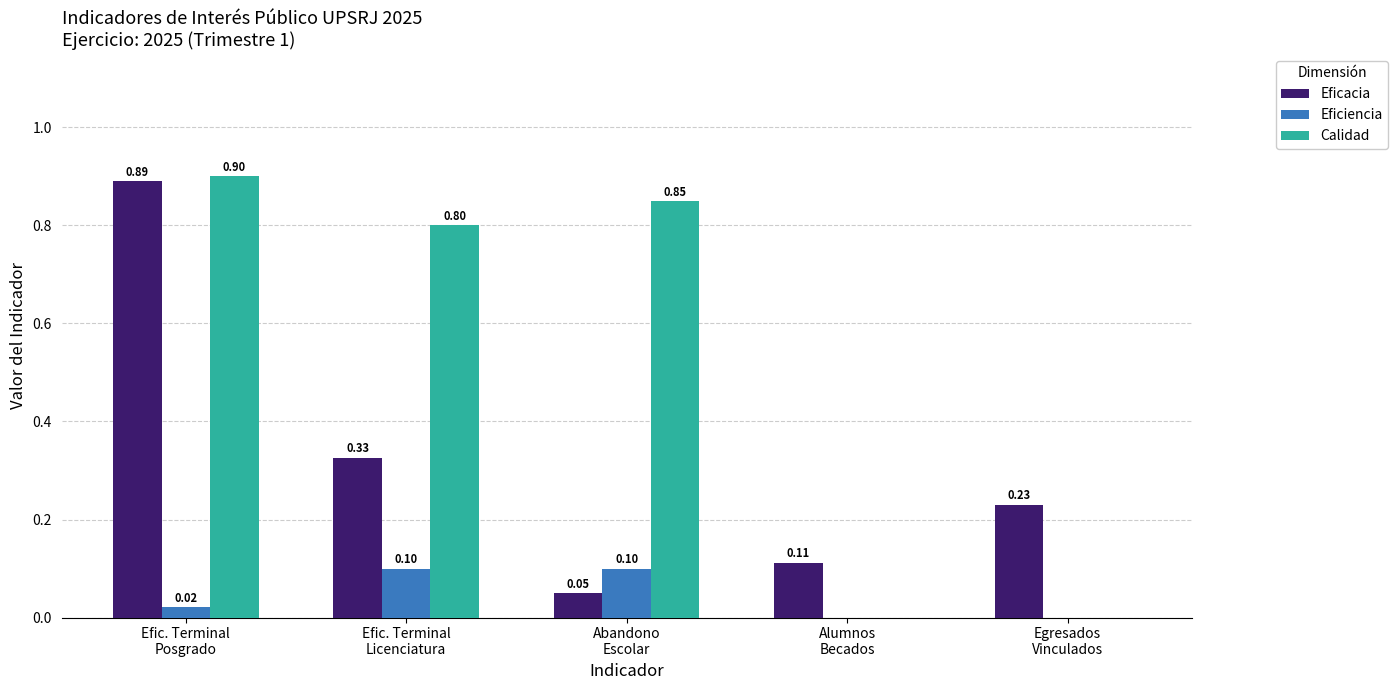

Which series has the largest total across all categories?

Calidad